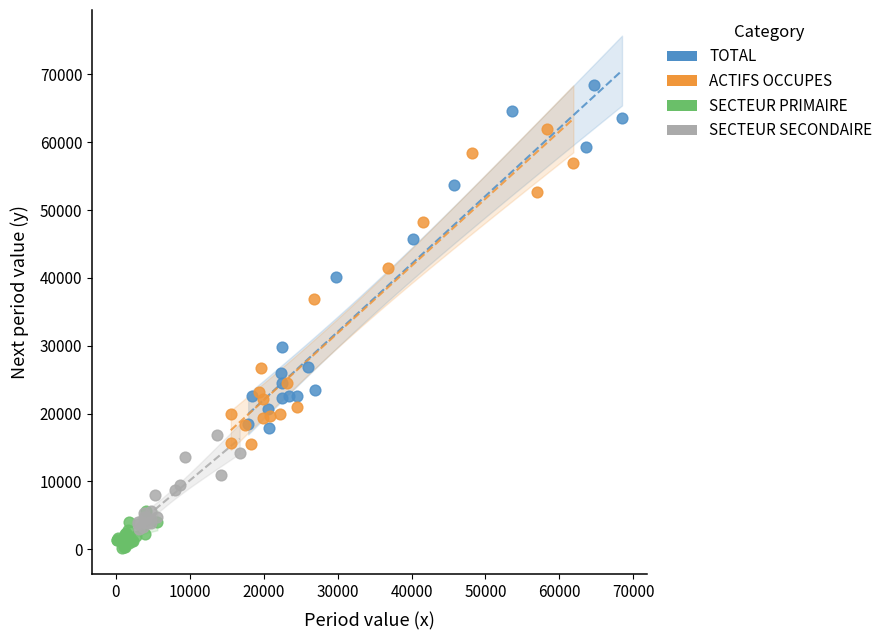

Which series contains the lowest Y value?

SECTEUR PRIMAIRE